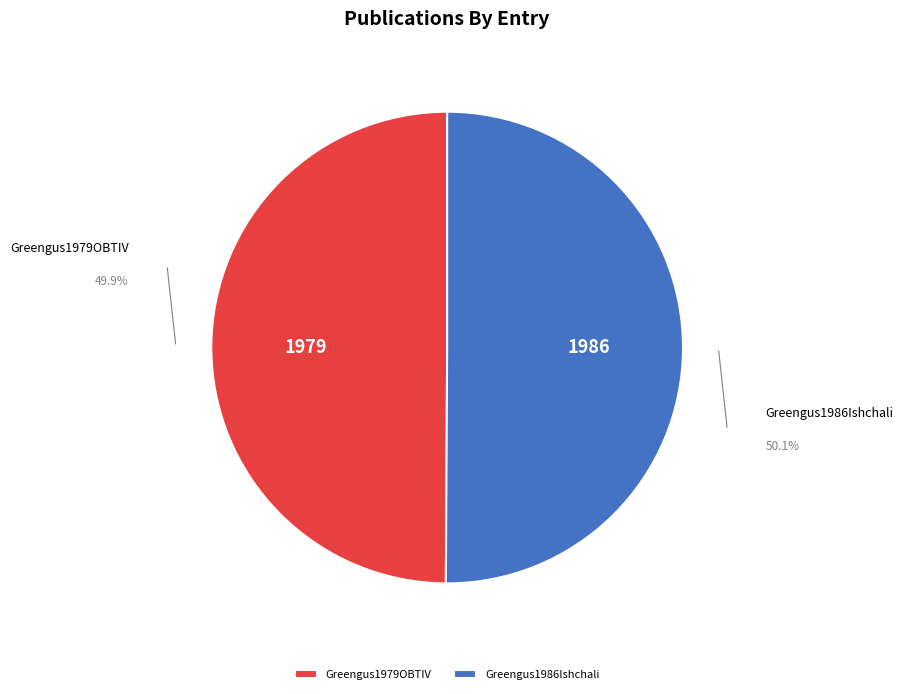

What is the ratio of the value at Greengus1979OBTIV to the value at Greengus1986Ishchali?

1.0